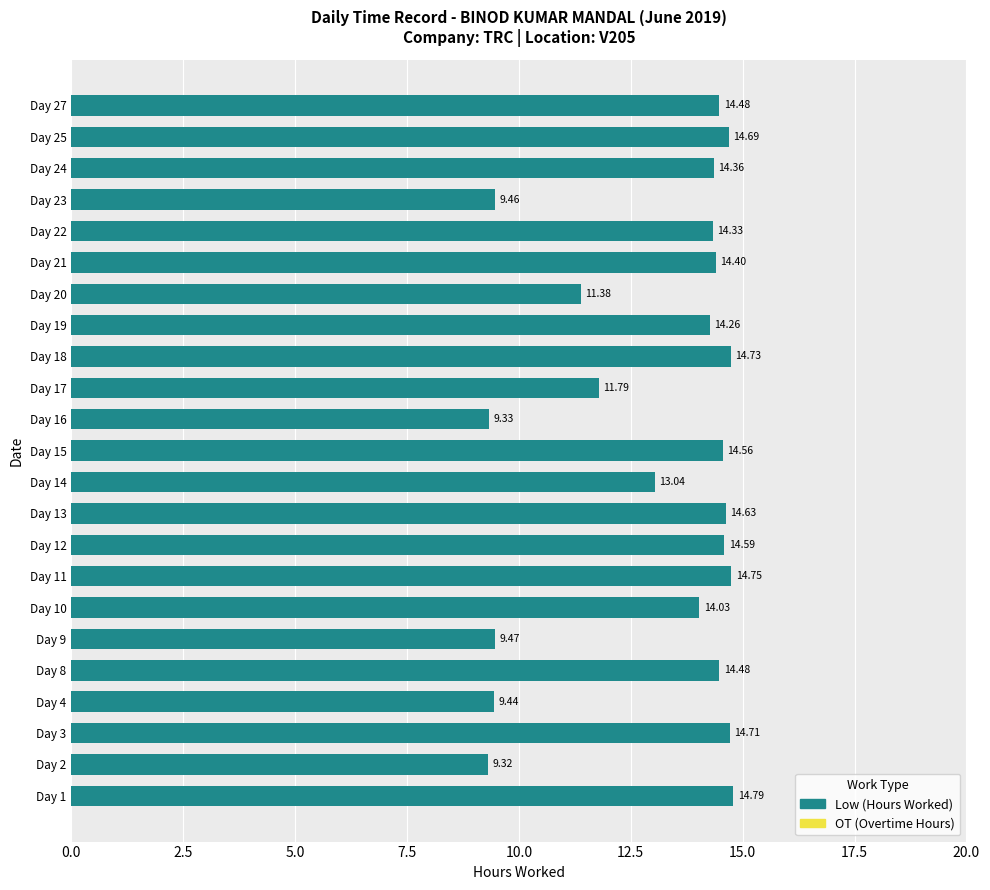

What is the difference between the maximum and minimum values?

5.5